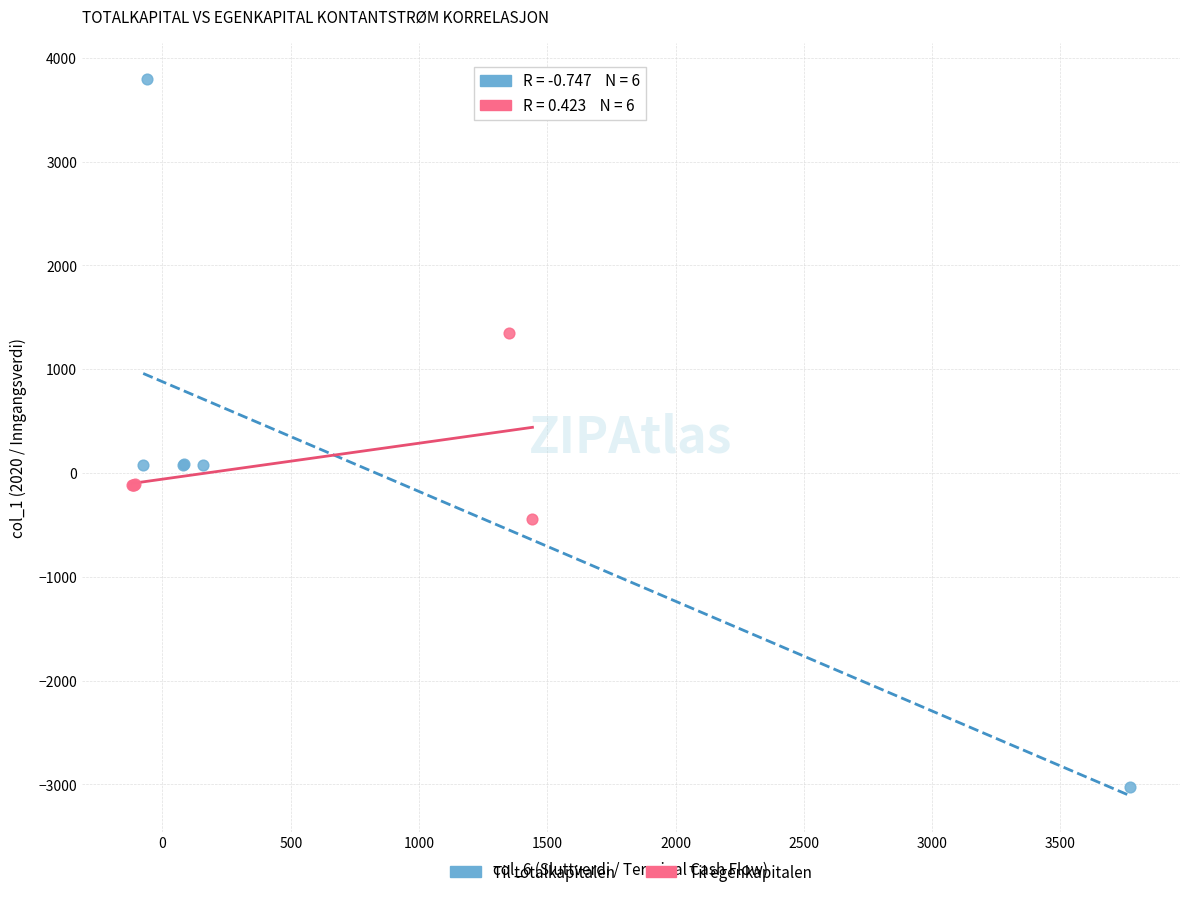

Which series reaches the maximum Y coordinate?

Til totalkapitalen